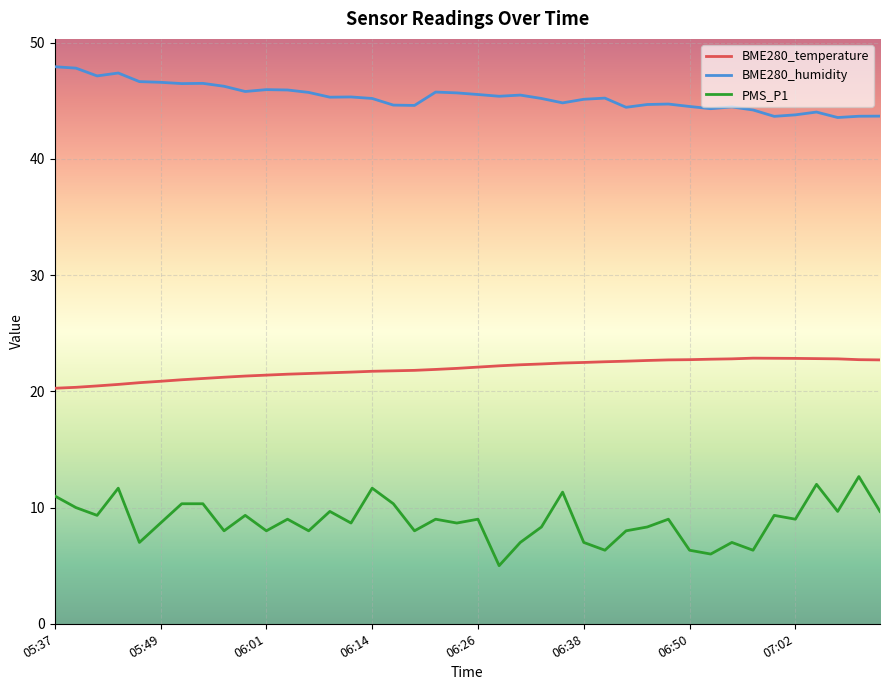

What is the difference between the maximum and minimum values in the BME280_humidity series?

4.4